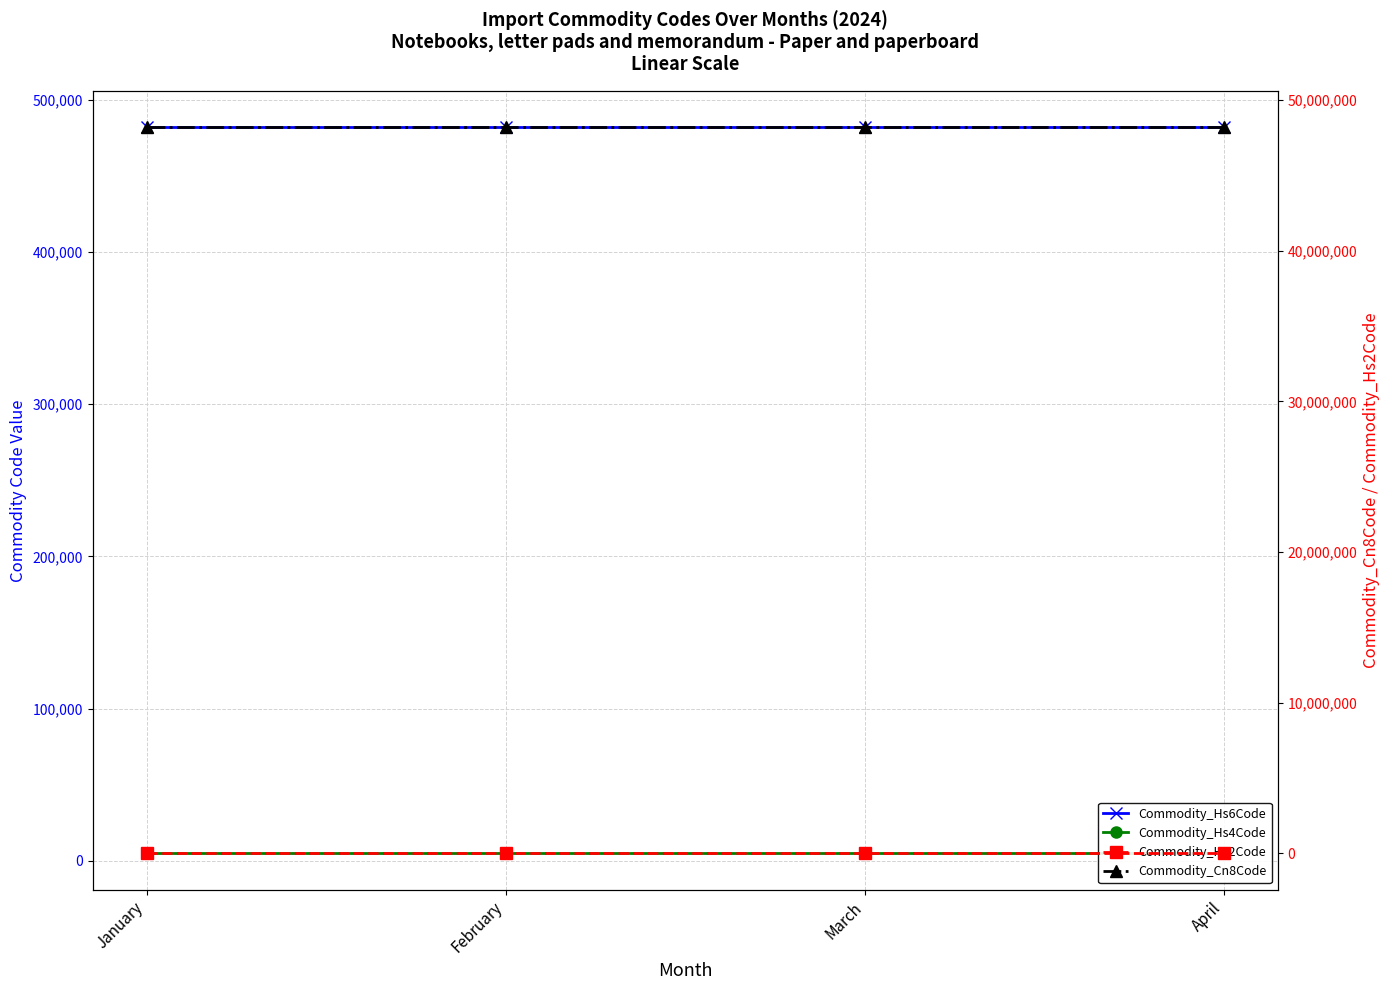

Read the Commodity_Hs6Code value at February.

482010